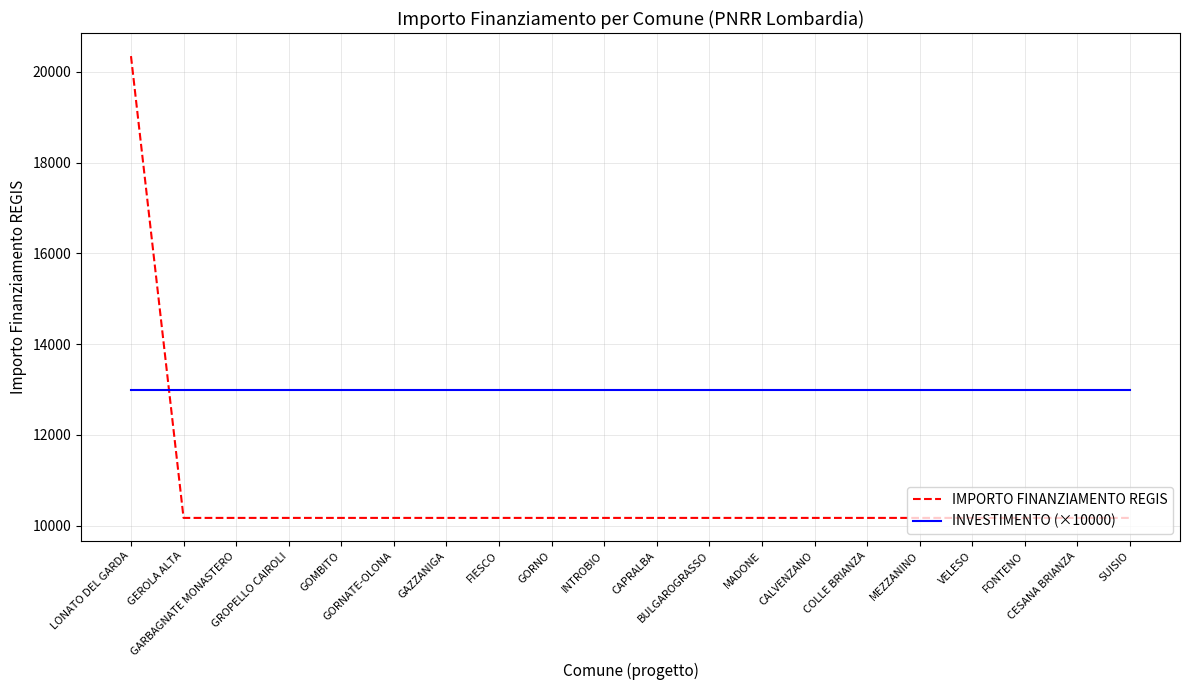

Reading left to right, list all the values displayed in this chart.

IMPORTO FINANZIAMENTO REGIS: 20344	10172	10172	10172	10172	10172	10172	10172	10172	10172	10172	10172	10172	10172	10172	10172	10172	10172	10172	10172
INVESTIMENTO (×10000): 13000	13000	13000	13000	13000	13000	13000	13000	13000	13000	13000	13000	13000	13000	13000	13000	13000	13000	13000	13000